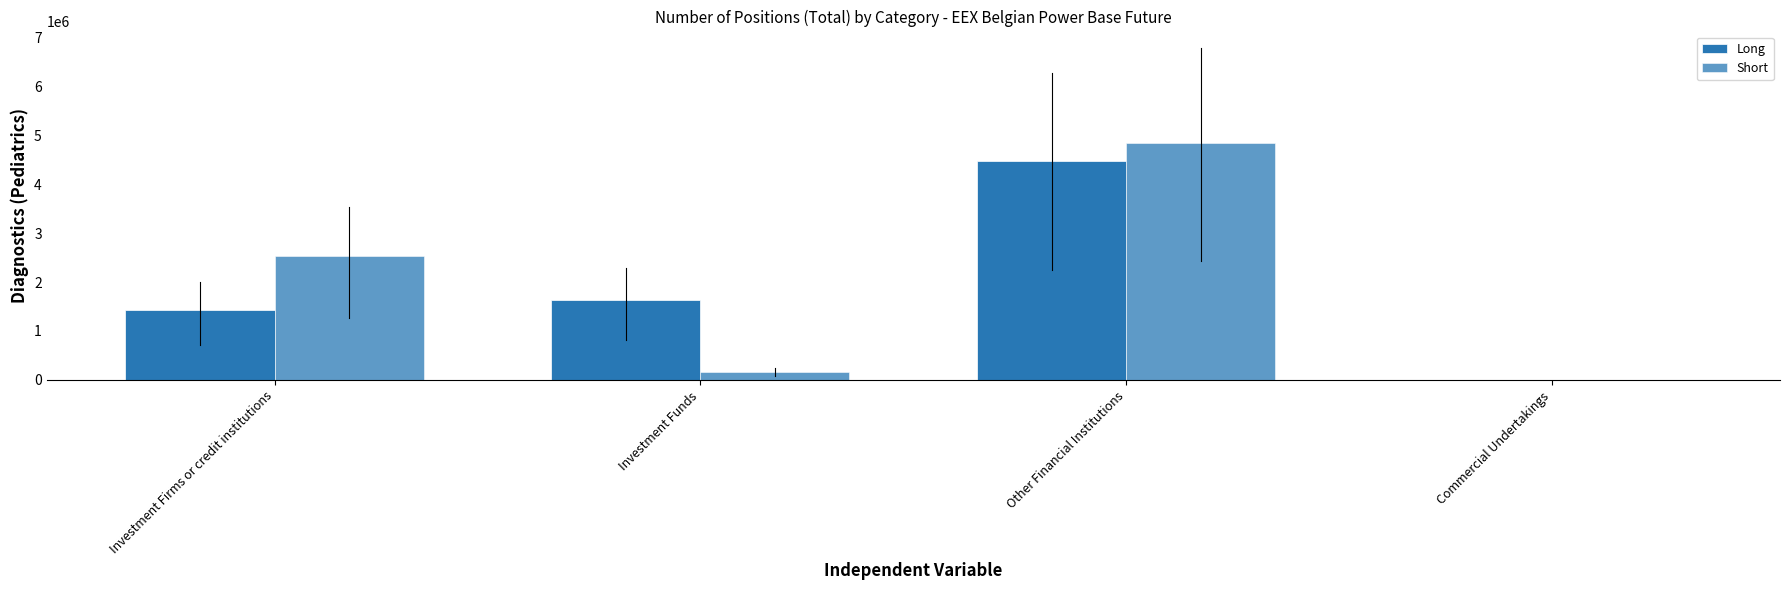

Where does the Long series first go above 1639372?

Other Financial Institutions